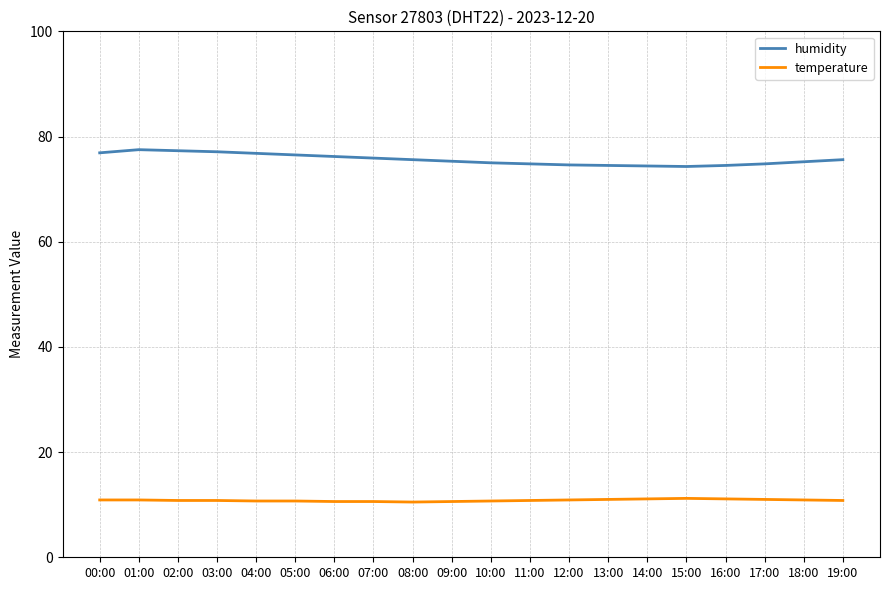

True or false: humidity and temperature cross at least once.

False